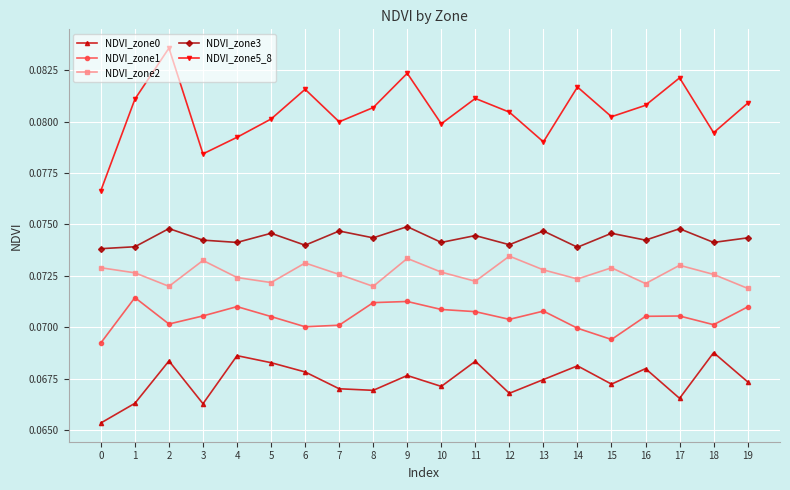

True or false: NDVI_zone0 and NDVI_zone1 intersect in this chart.

False